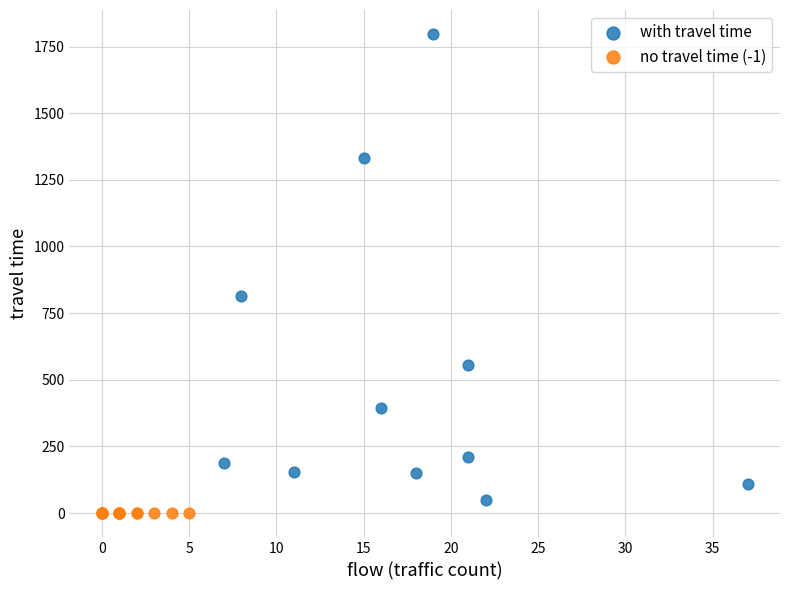

Which series contains the highest Y value?

with travel time